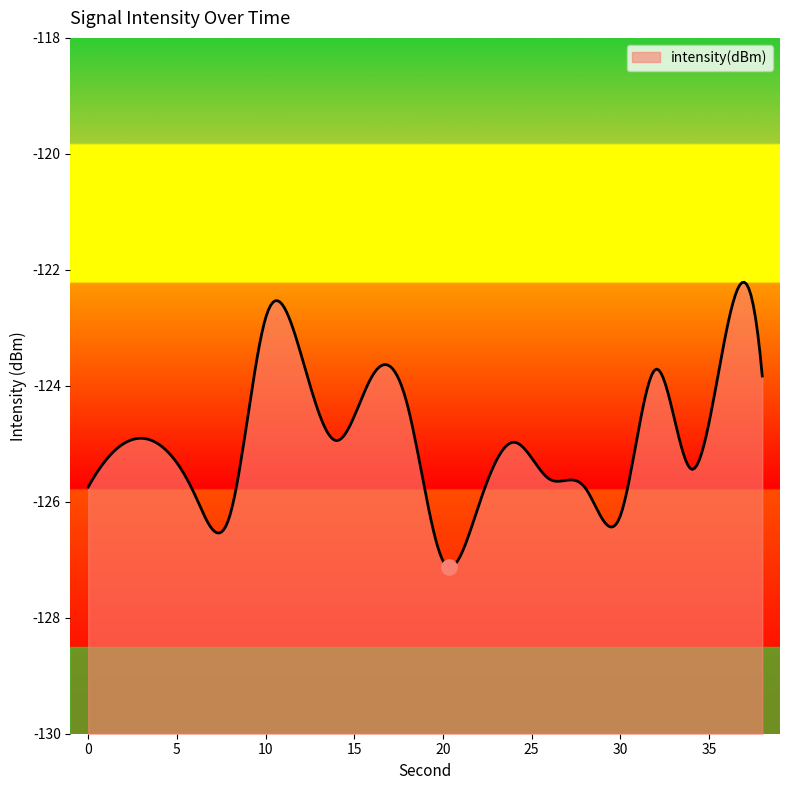

Reading left to right, list all the values displayed in this chart.

0=-125.7	2=-125.0	4=-125.0	6=-125.9	8=-126.2	10=-122.8	12=-123.5	14=-124.9	16=-123.8	18=-124.3	20=-127.0	22=-126.1	24=-125.0	26=-125.6	28=-125.8	30=-126.2	32=-123.7	34=-125.4	36=-123.0	38=-123.8